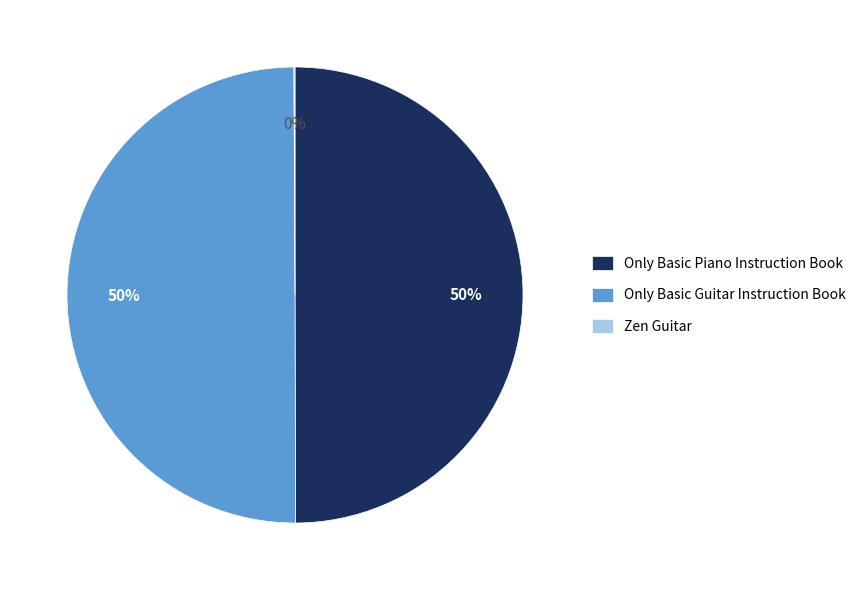

Is it true that Only Basic Guitar Instruction Book is 50% of the pie?

True